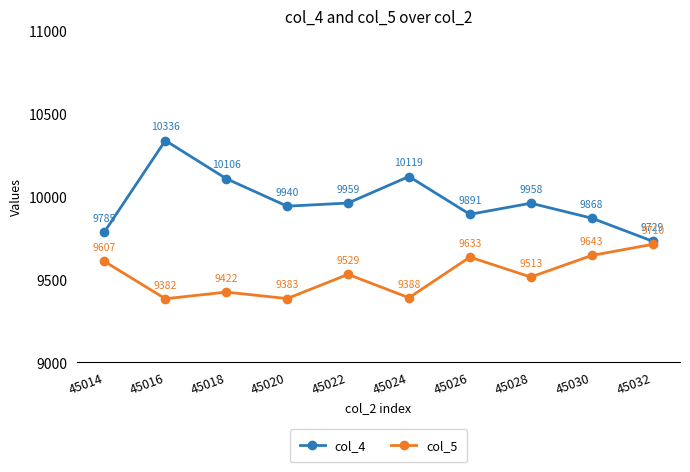

What is the value of the col_4 point at the 3rd from the left?

10106